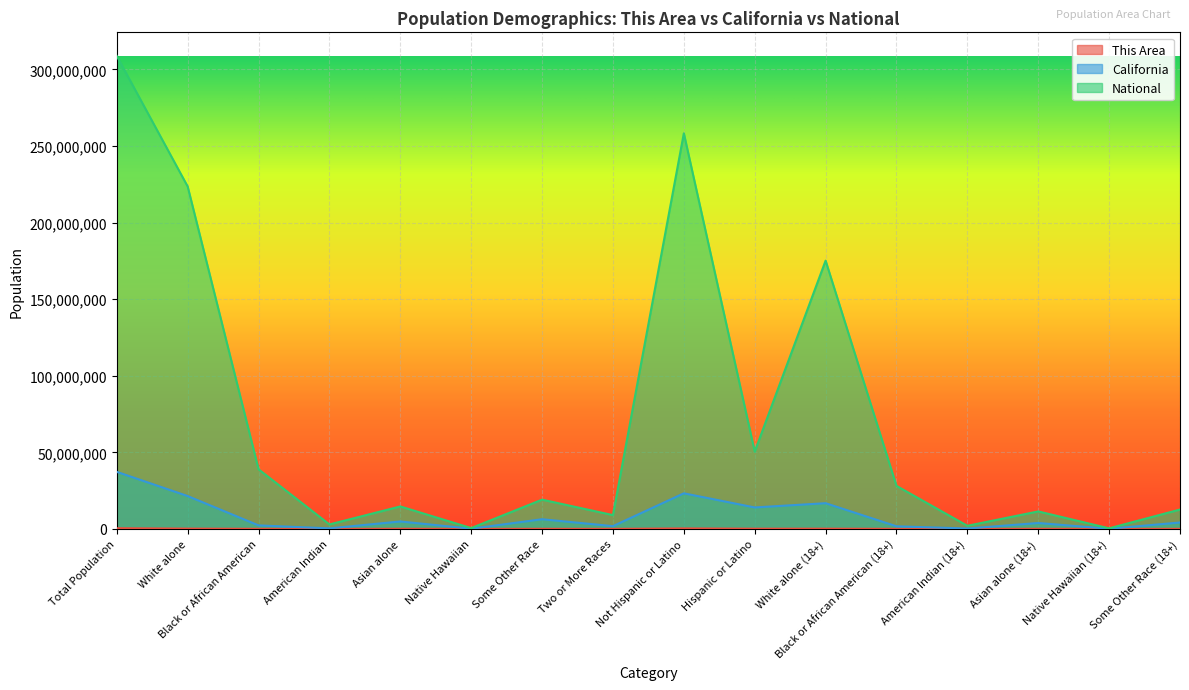

How many series are shown in this chart?

3